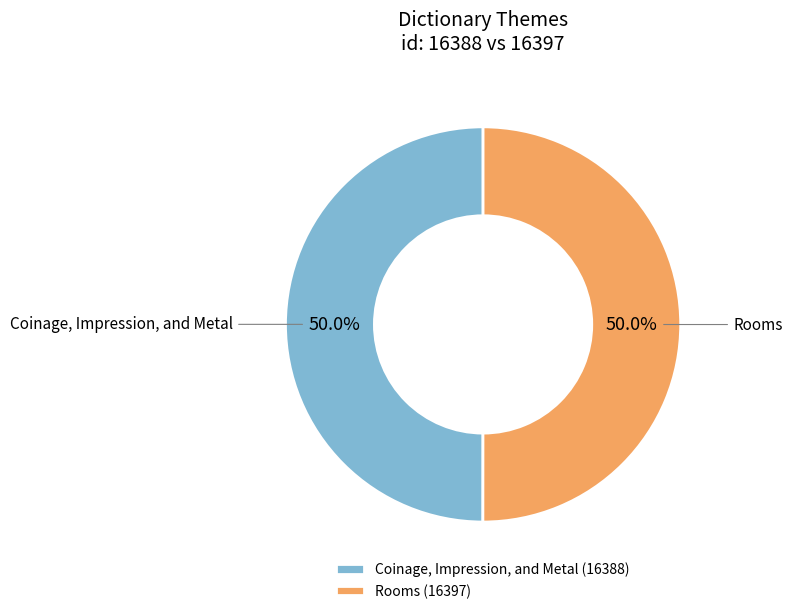

Count the number of slices in the pie.

2